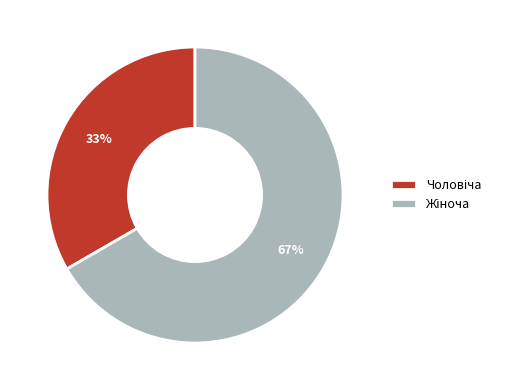

To the nearest percent, what is the average slice percentage?

50%